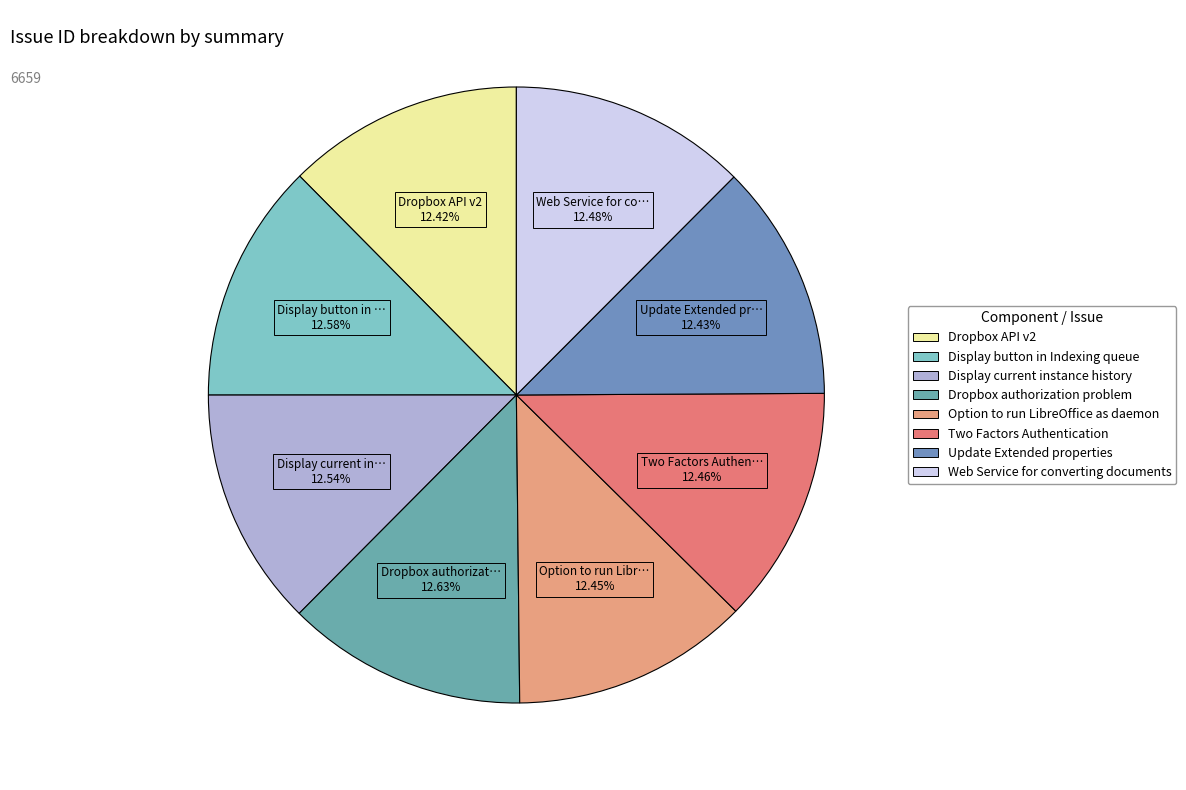

To the nearest percent, what portion does Dropbox API v2 represent?

12%